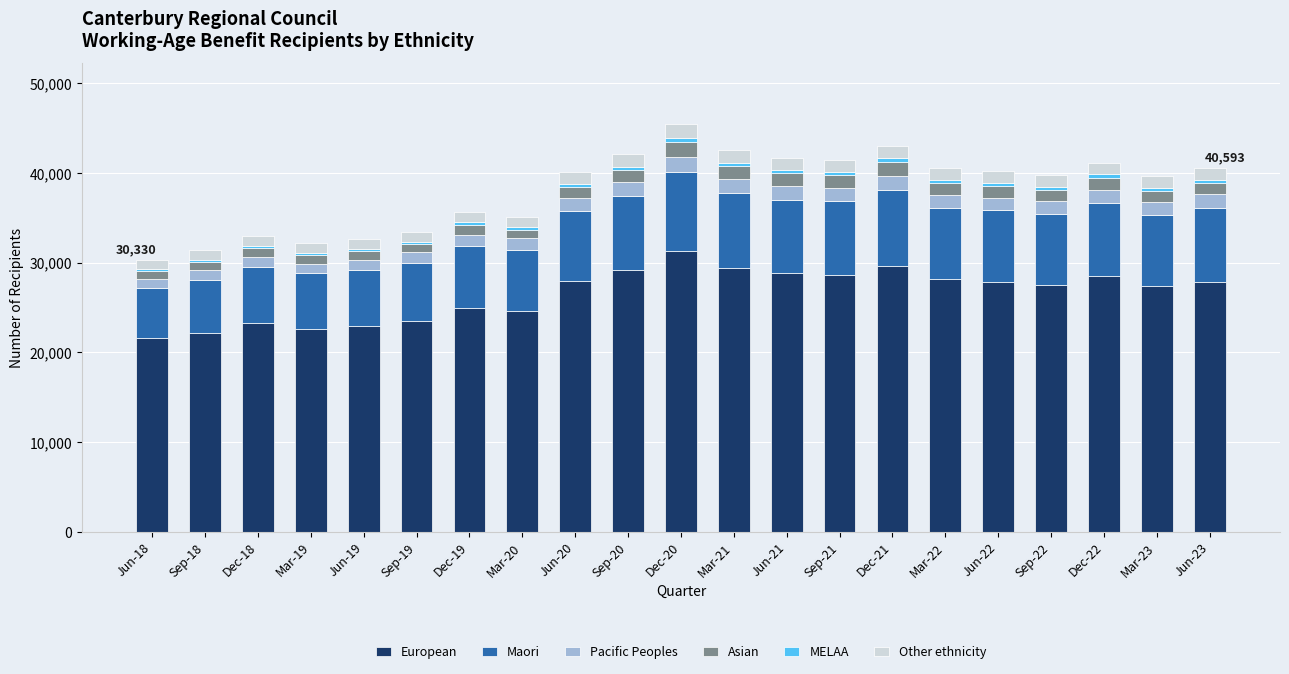

What is the total value across all series at Jun-19?

32610